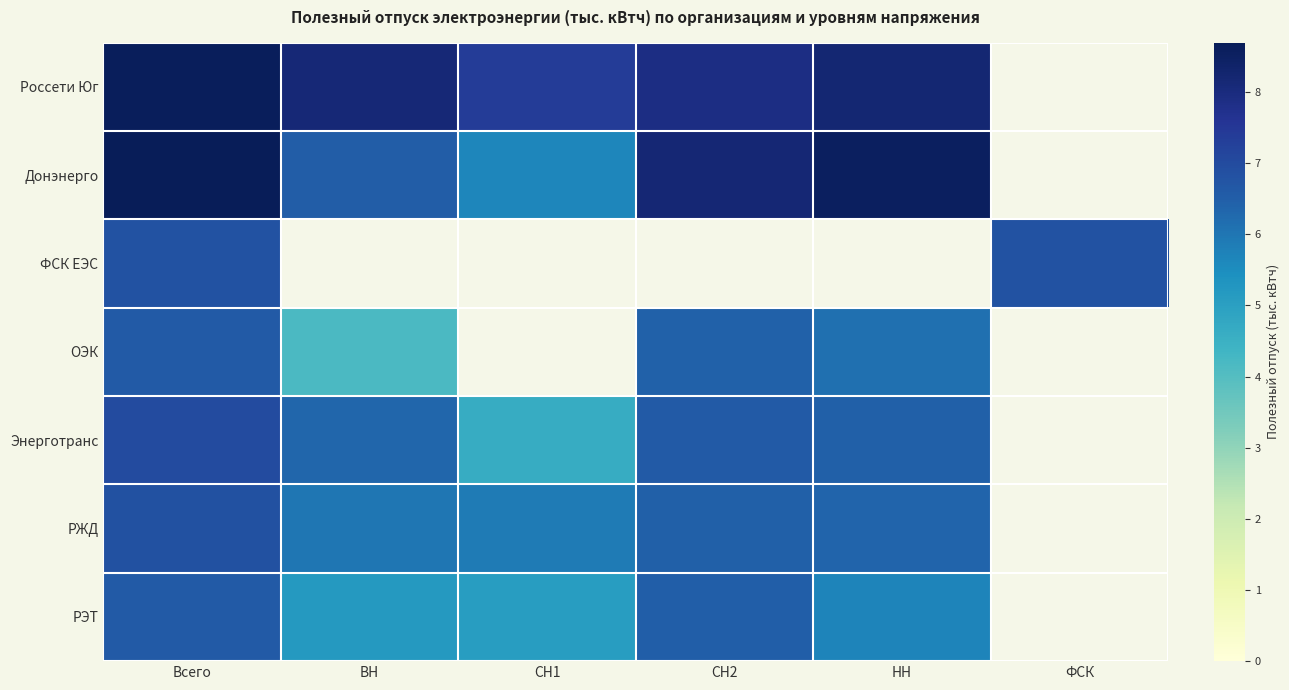

What is the approximate value of Энерготранс at СН1?

4.6